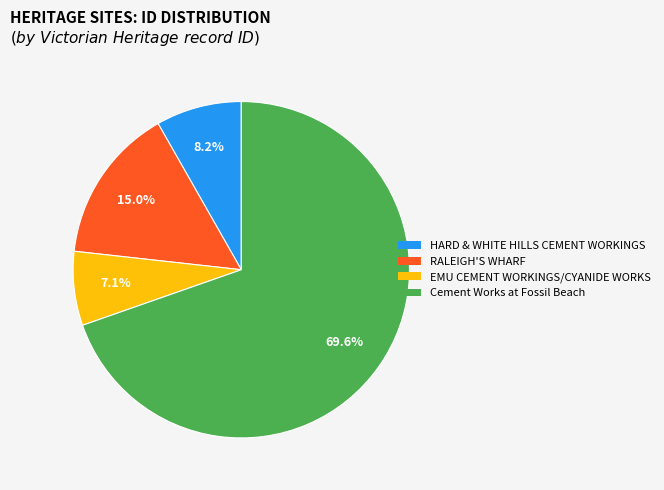

To the nearest percent, what is the difference between the EMU CEMENT WORKINGS/CYANIDE WORKS and HARD & WHITE HILLS CEMENT WORKINGS slice percentages?

1%